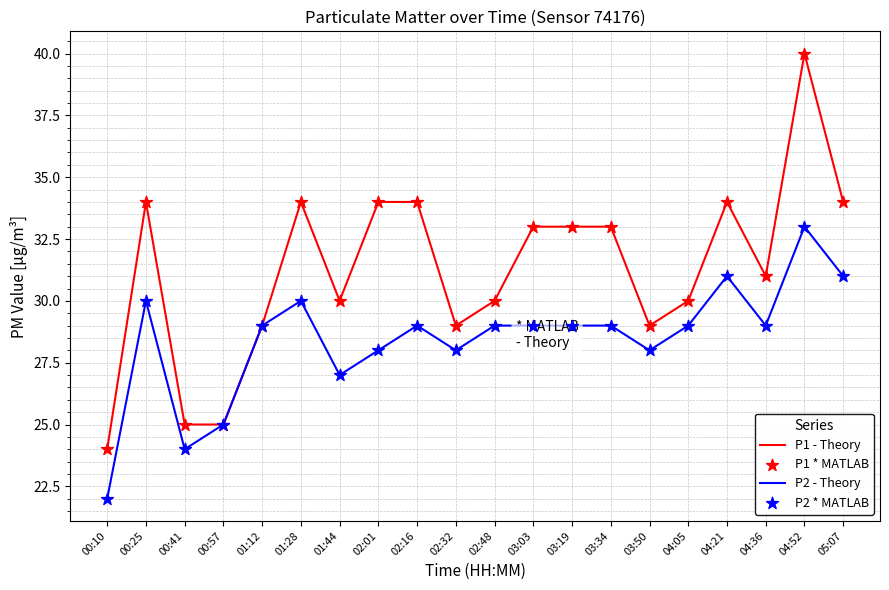

What position from the right is 04:52?

2